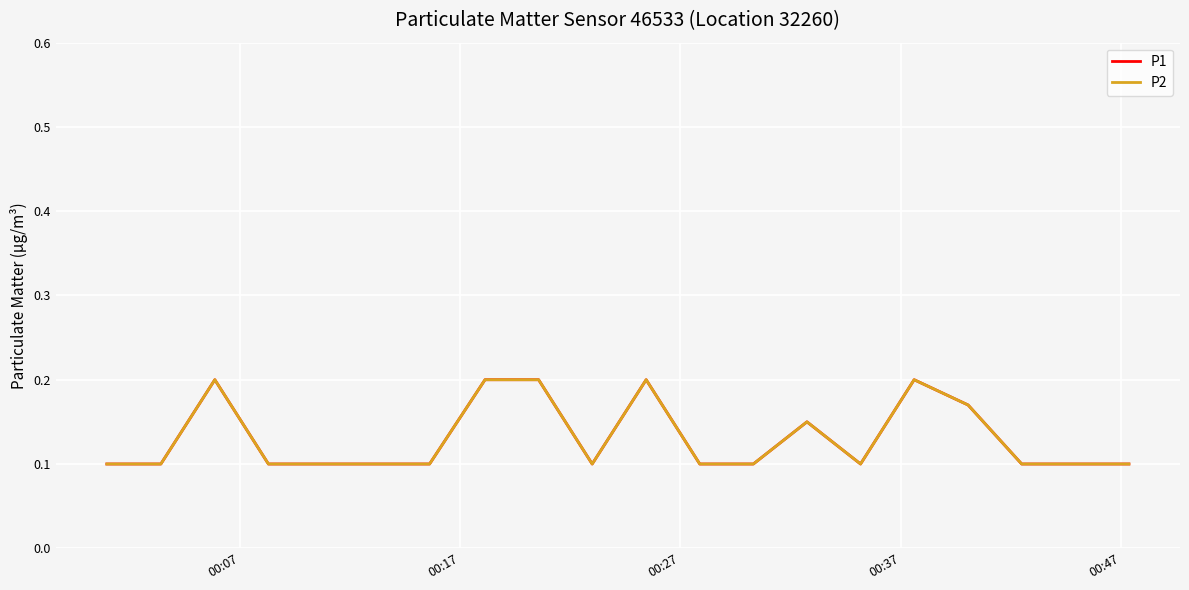

True or false: P1 and P2 cross at least once.

False